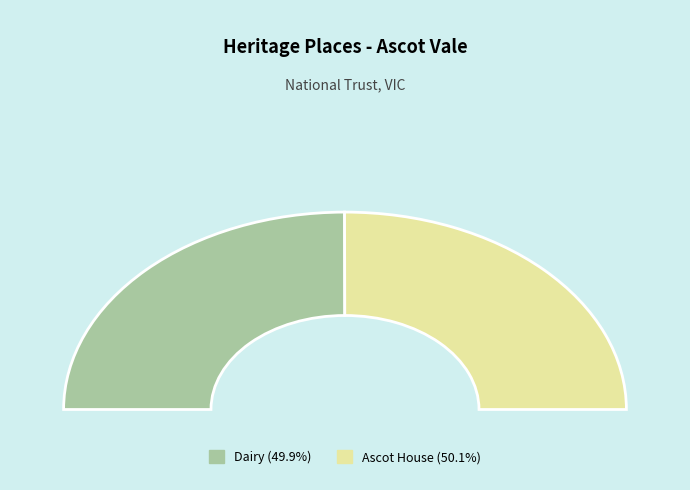

How many segments does this pie chart have?

2